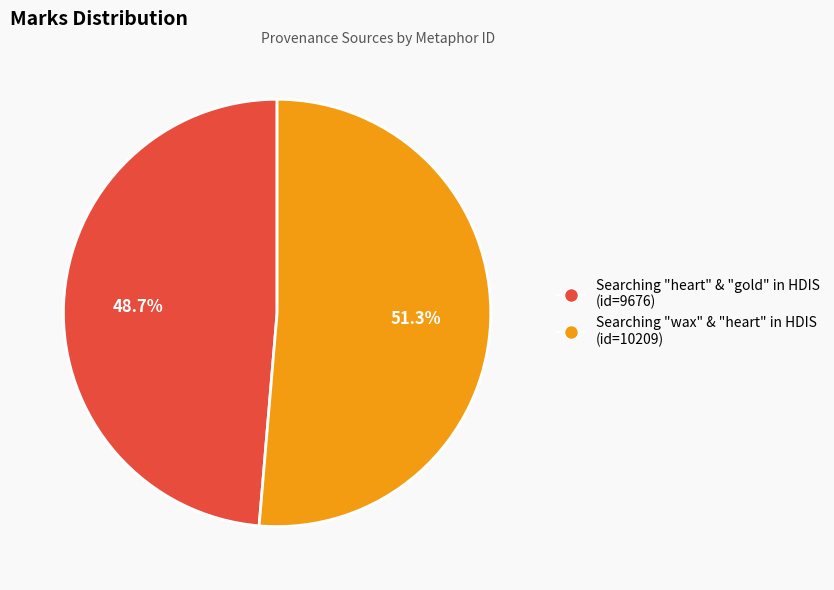

Does any single category account for the majority?

Yes